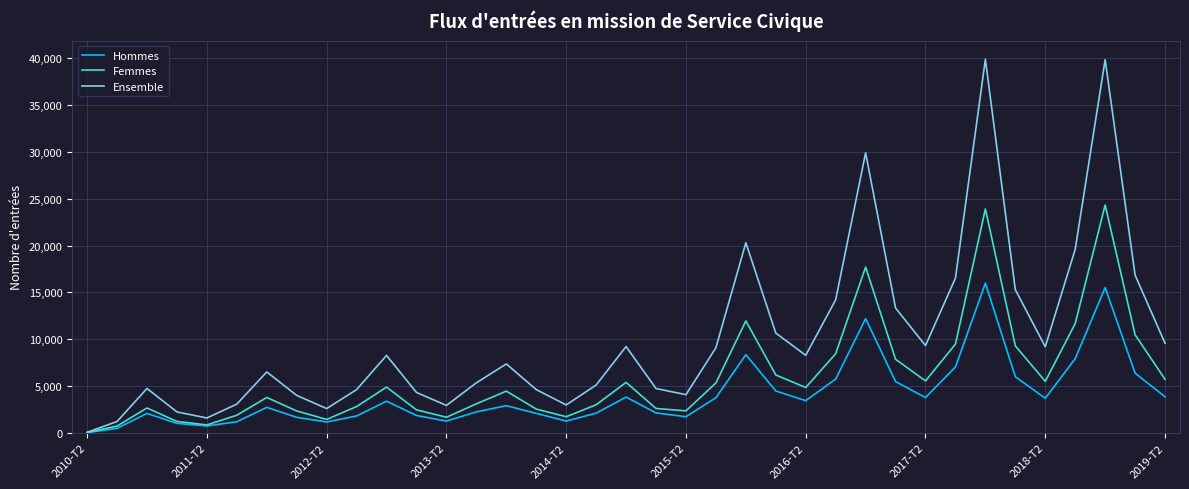

Is this an area chart (filled region under the line)?

No